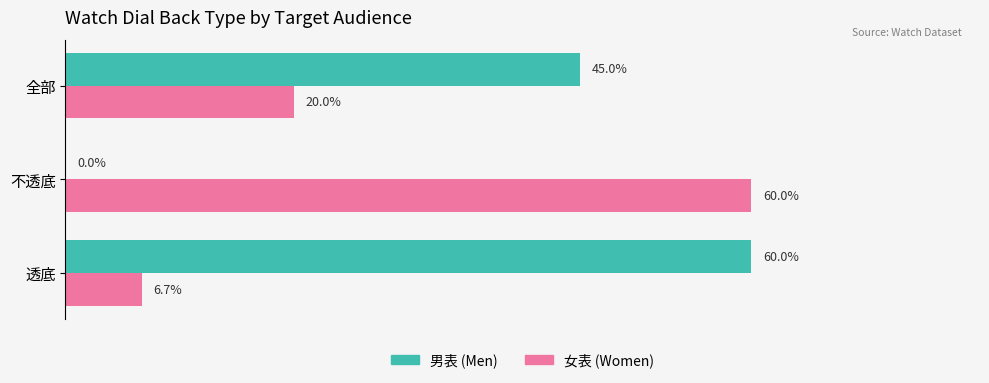

Between 透底 and 全部, which series saw the biggest shift?

男表 (Men)